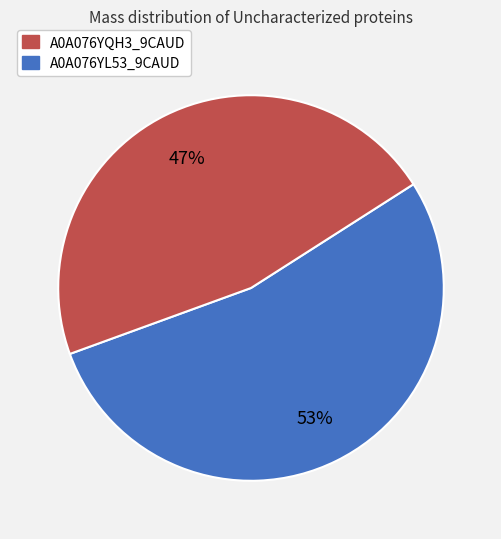

How many slices are in this pie chart?

2